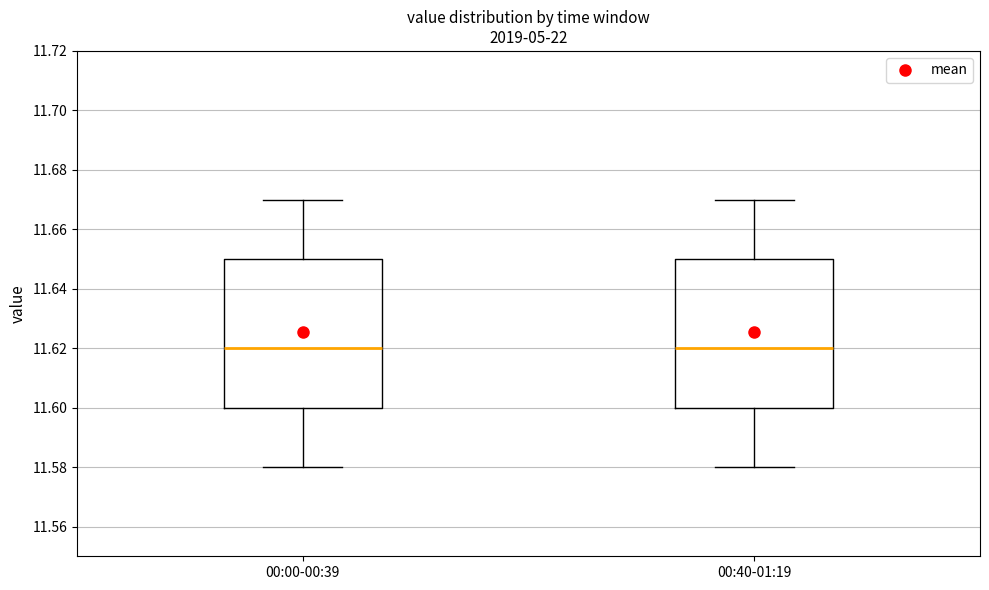

Reading left to right, transcribe this box plot: for each box, give where its median line is, the range the box spans, and where its two whiskers end, as read against the y-axis. The values are not printed on the chart, so give them approximately, as read against the axis.

00:00-00:39: median 11.62, box 11.60 to 11.65, whiskers 11.58 to 11.67
00:40-01:19: median 11.62, box 11.60 to 11.65, whiskers 11.58 to 11.67